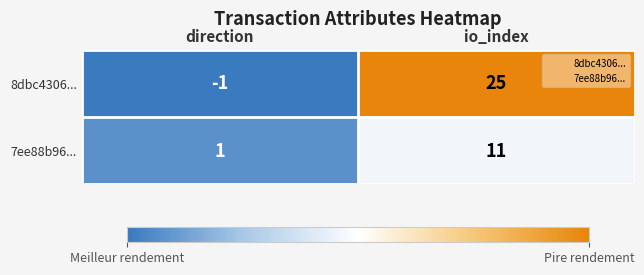

Is it true that 7ee88b96... equals 11 at io_index?

True